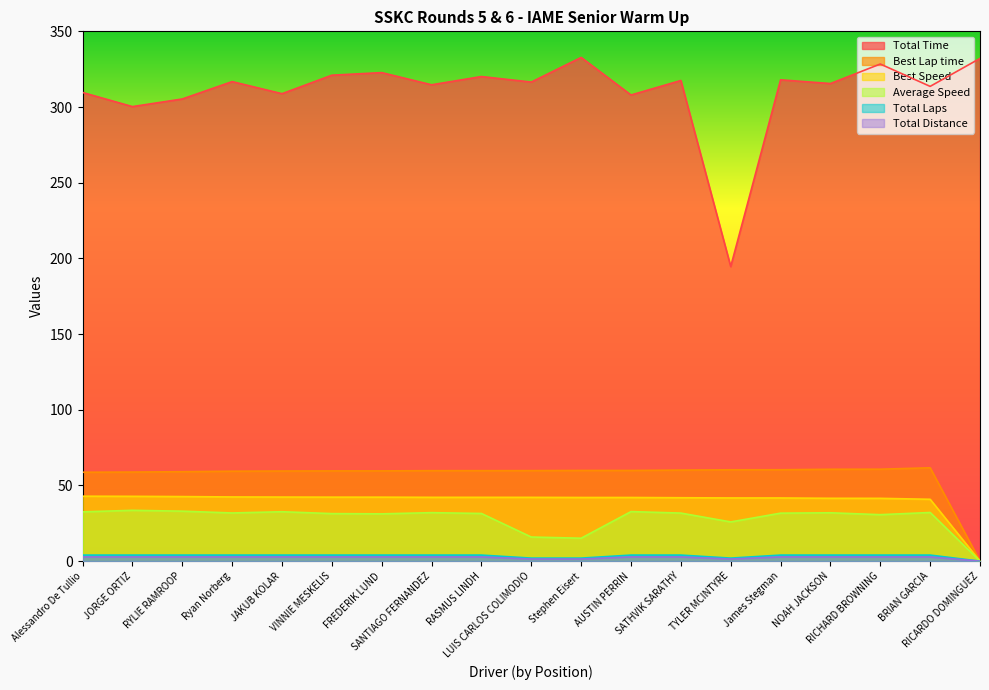

Between VINNIE MESKELIS and TYLER MCINTYRE, which series saw the biggest shift?

Total Time